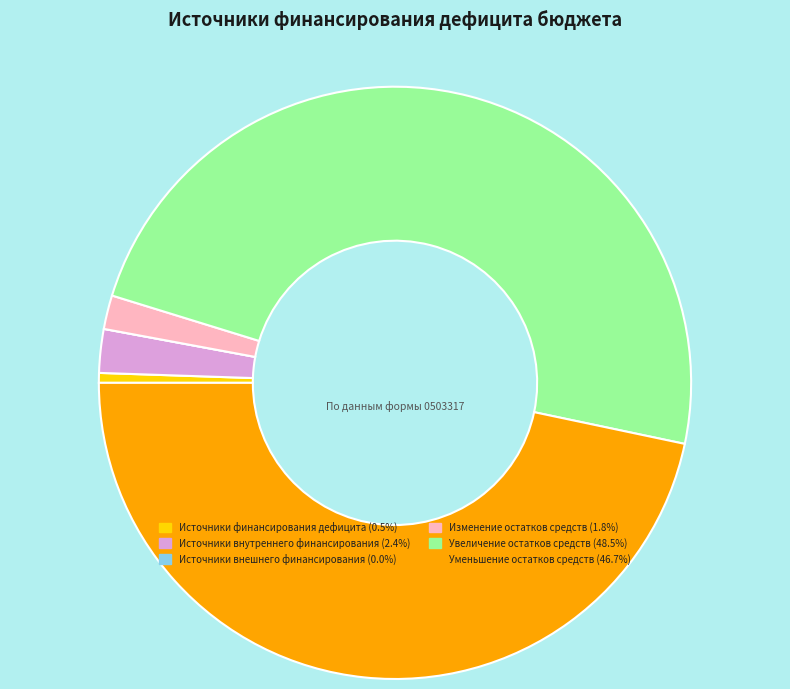

Is there a majority slice in this chart?

No